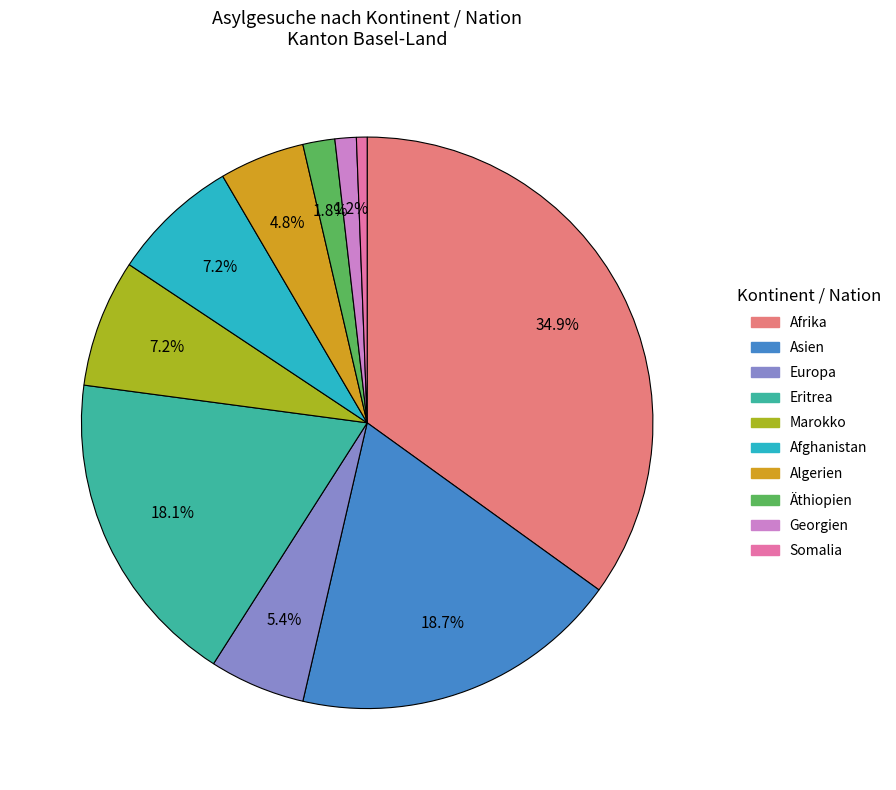

Does any single category account for the majority?

No